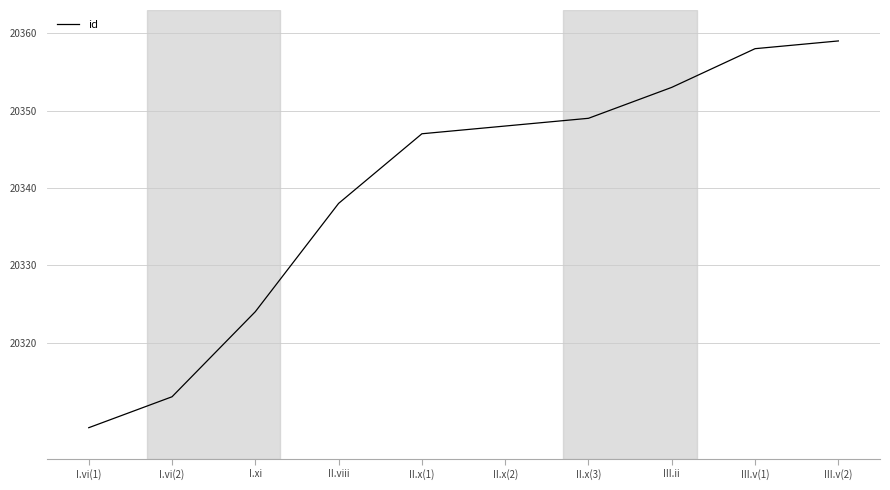

Rank the categories by value from highest to lowest.

III.v(2), III.v(1), III.ii, II.x(3), II.x(2), II.x(1), II.viii, I.xi, I.vi(2), I.vi(1)